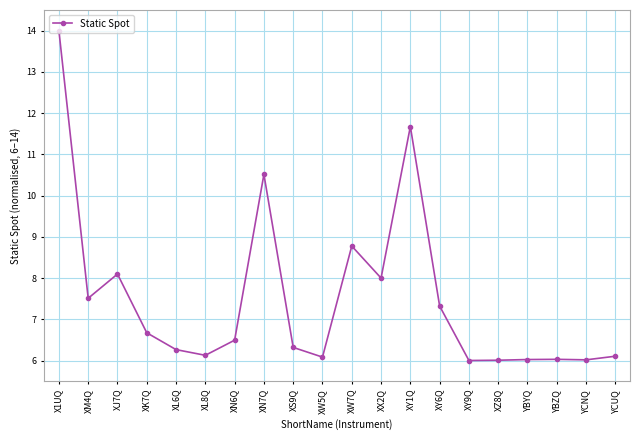

Reading left to right, extract all data points from this chart.

X1UQ=14.0	XM4Q=7.5	XJ7Q=8.1	XK7Q=6.7	XL6Q=6.3	XL8Q=6.1	XN6Q=6.5	XN7Q=10.5	XS9Q=6.3	XW5Q=6.1	XW7Q=8.8	XX2Q=8.0	XY1Q=11.7	XY6Q=7.3	XY9Q=6.0	XZ8Q=6.0	YBYQ=6.0	YBZQ=6.0	YCNQ=6.0	YCUQ=6.1